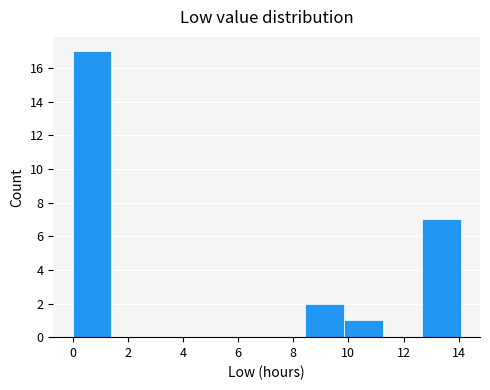

Reading left to right, transcribe this chart: for each bar, give the range it covers on the x-axis and its height. Neither the bar edges nor the heights are printed on the chart, so give them approximately, as read against the axes.

0.0 to 1.4: 17
1.4 to 2.8: 0
2.8 to 4.2: 0
4.2 to 5.6: 0
5.6 to 7.0: 0
7.0 to 8.4: 0
8.4 to 9.8: 2
9.8 to 11.2: 1
11.2 to 12.6: 0
12.6 to 14.0: 7